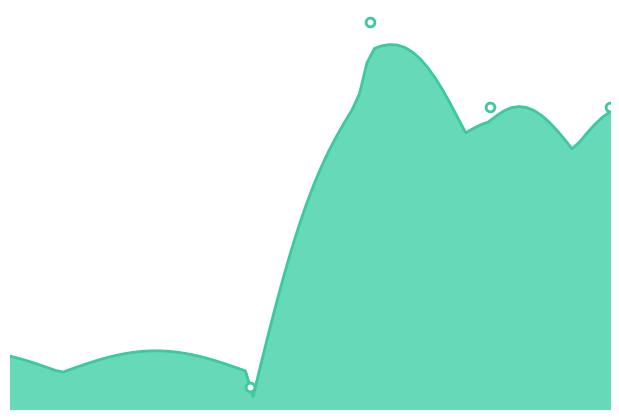

What is the ratio of the value at 2 to the value at 3?

1.0